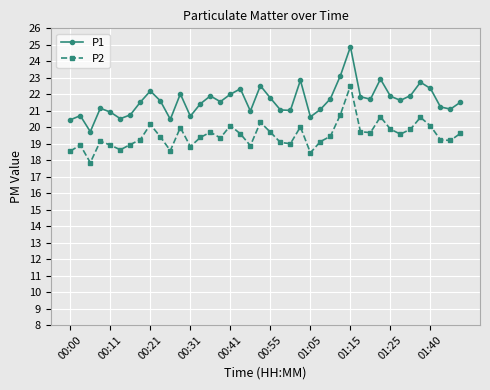

Which series has the largest total across all categories?

P1